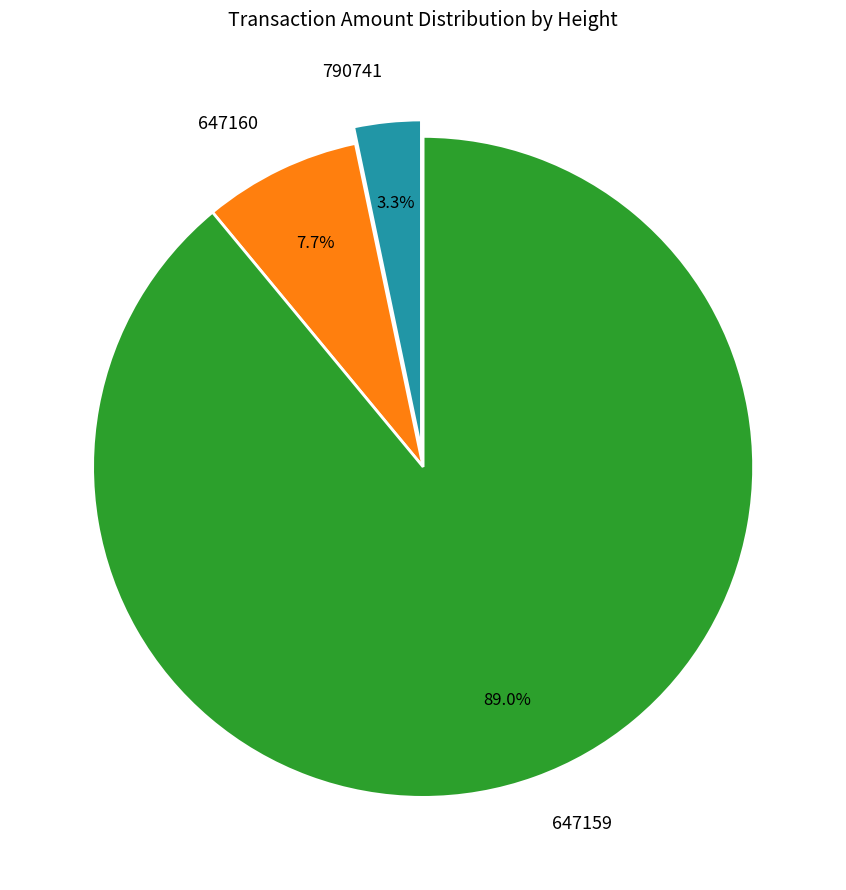

To the nearest percent, what percentage of the pie is 647159?

89%